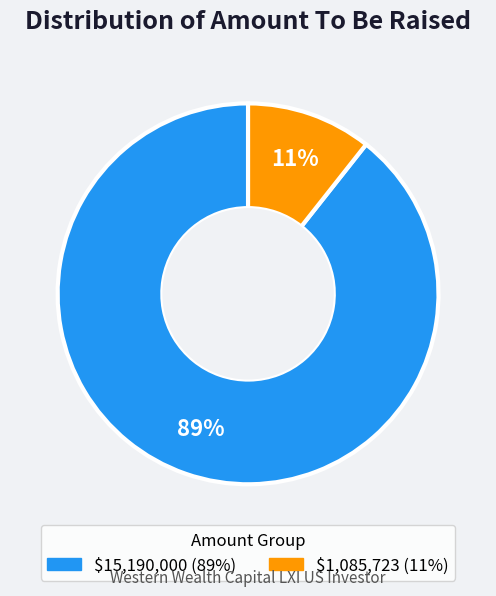

Does any single category account for the majority?

Yes